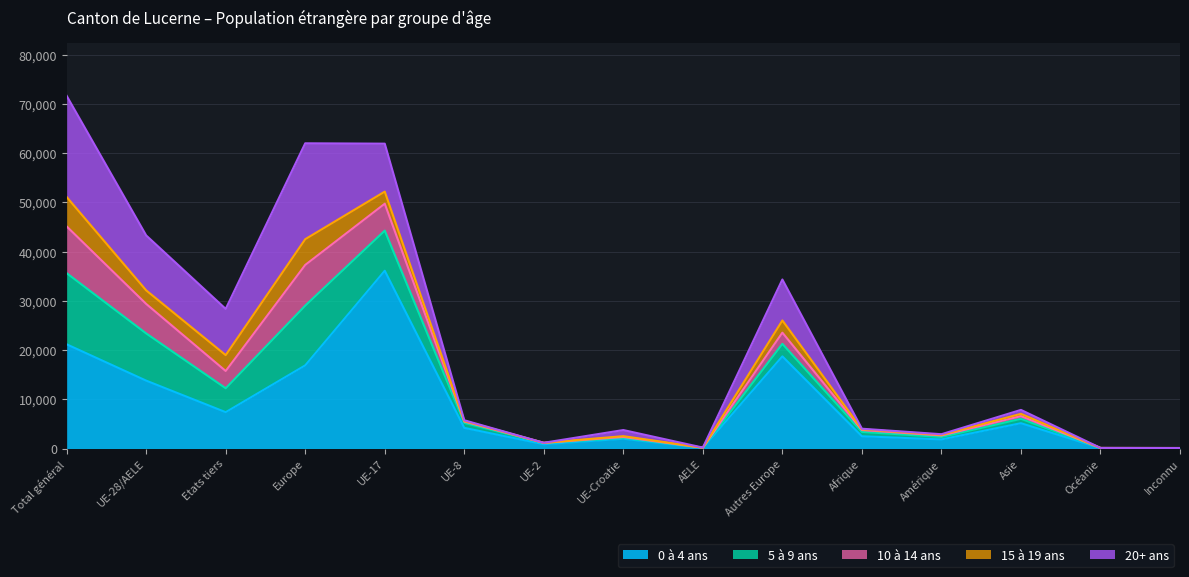

At which label is 5 à 9 ans closest to 7237?

UE-17